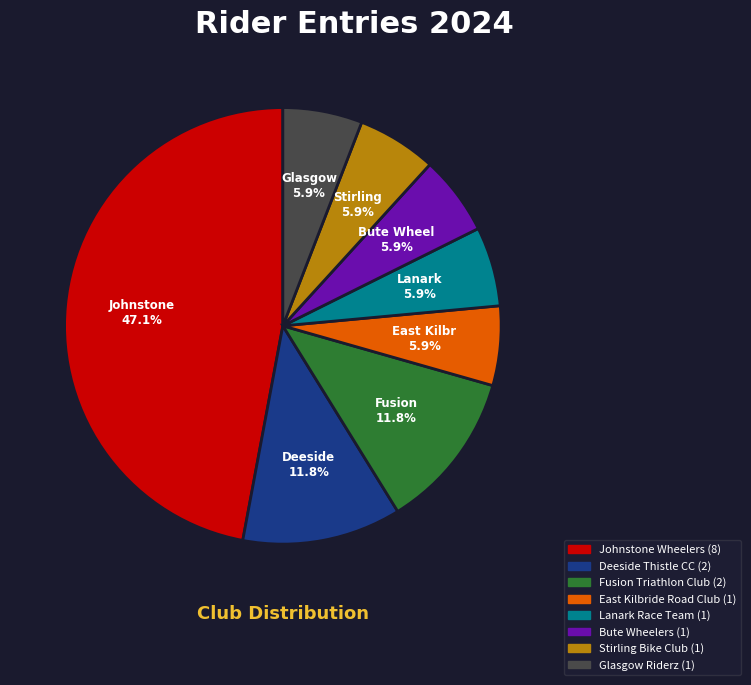

What percentage is NOT represented by Bute Wheelers?

94.1%